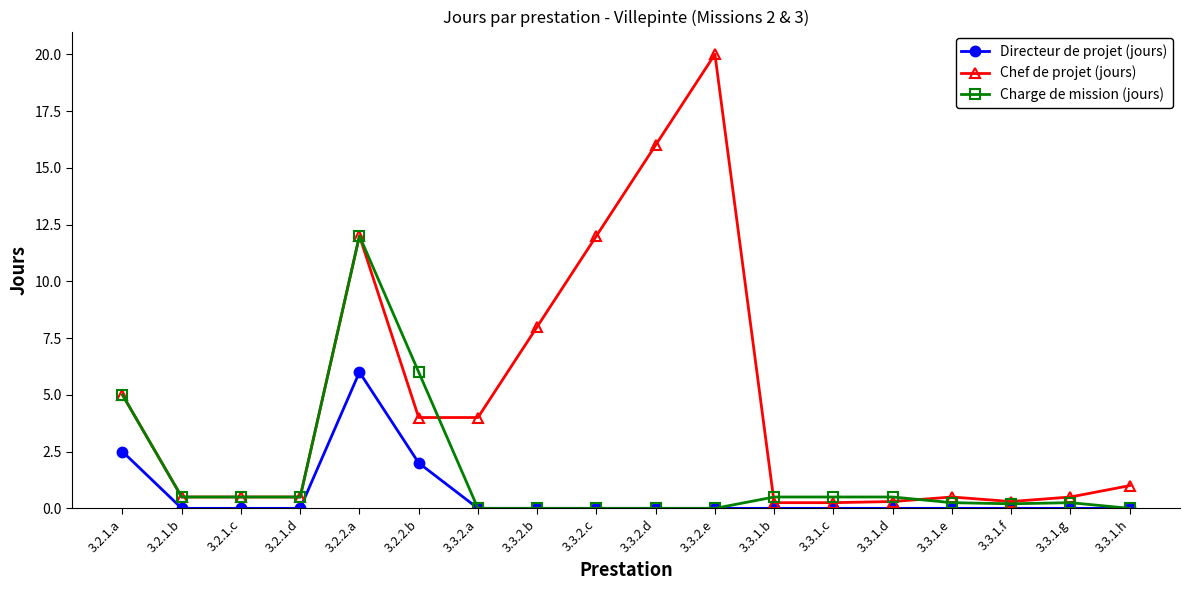

True or false: Directeur de projet (jours) has more than 0 interior local peaks.

True